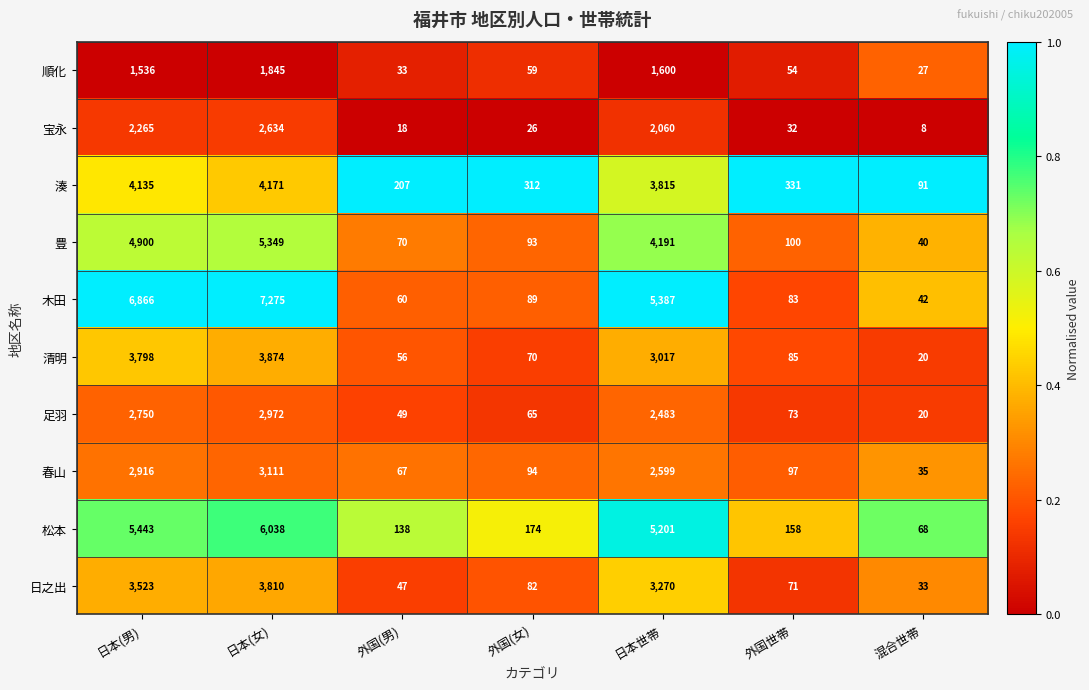

At which category is the sum across all series the highest?

日本(女)